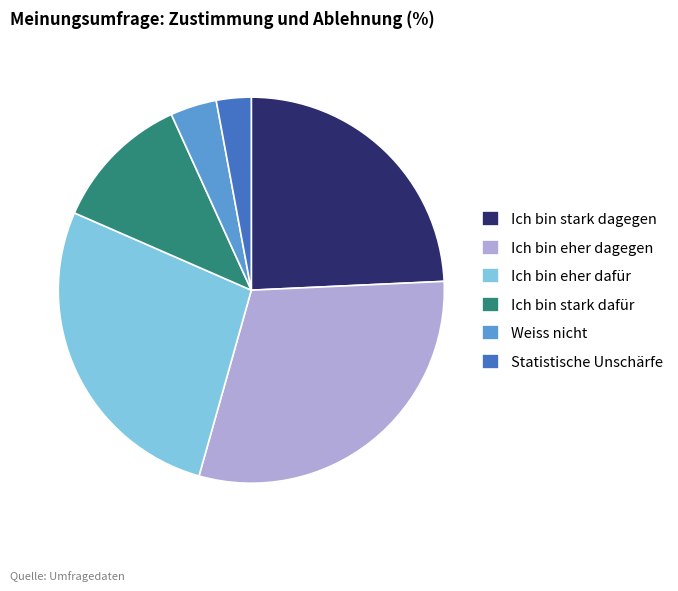

Does Weiss nicht represent more than half of the total?

No